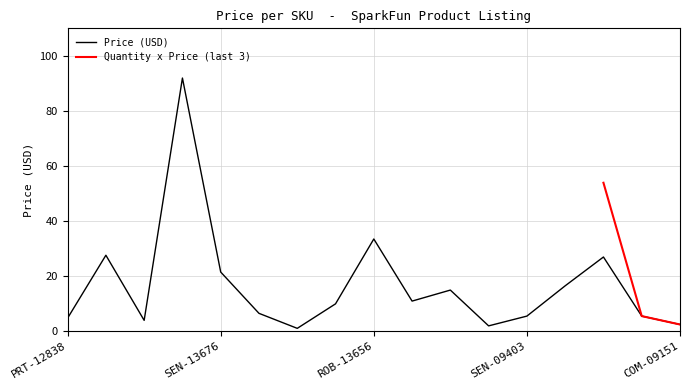

Where is the data nearest to the value 46?

ROB-13656